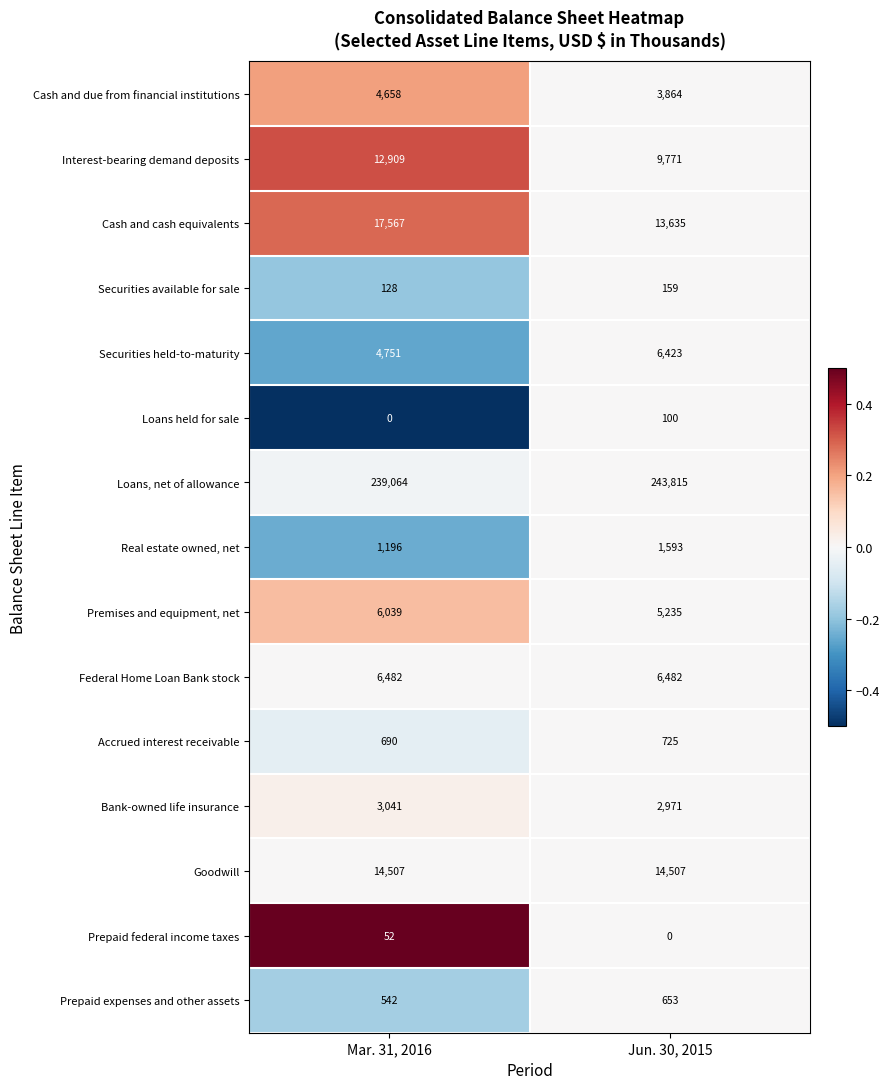

At which category does the chart reach its peak across all series?

Jun. 30, 2015